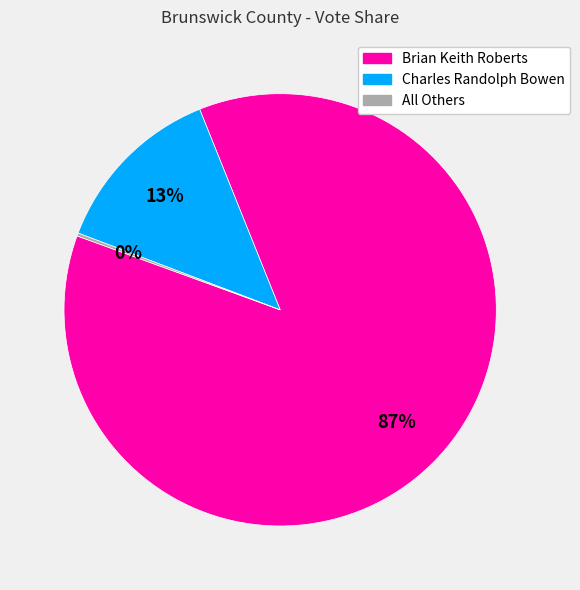

Which slice is the largest?

Brian Keith Roberts